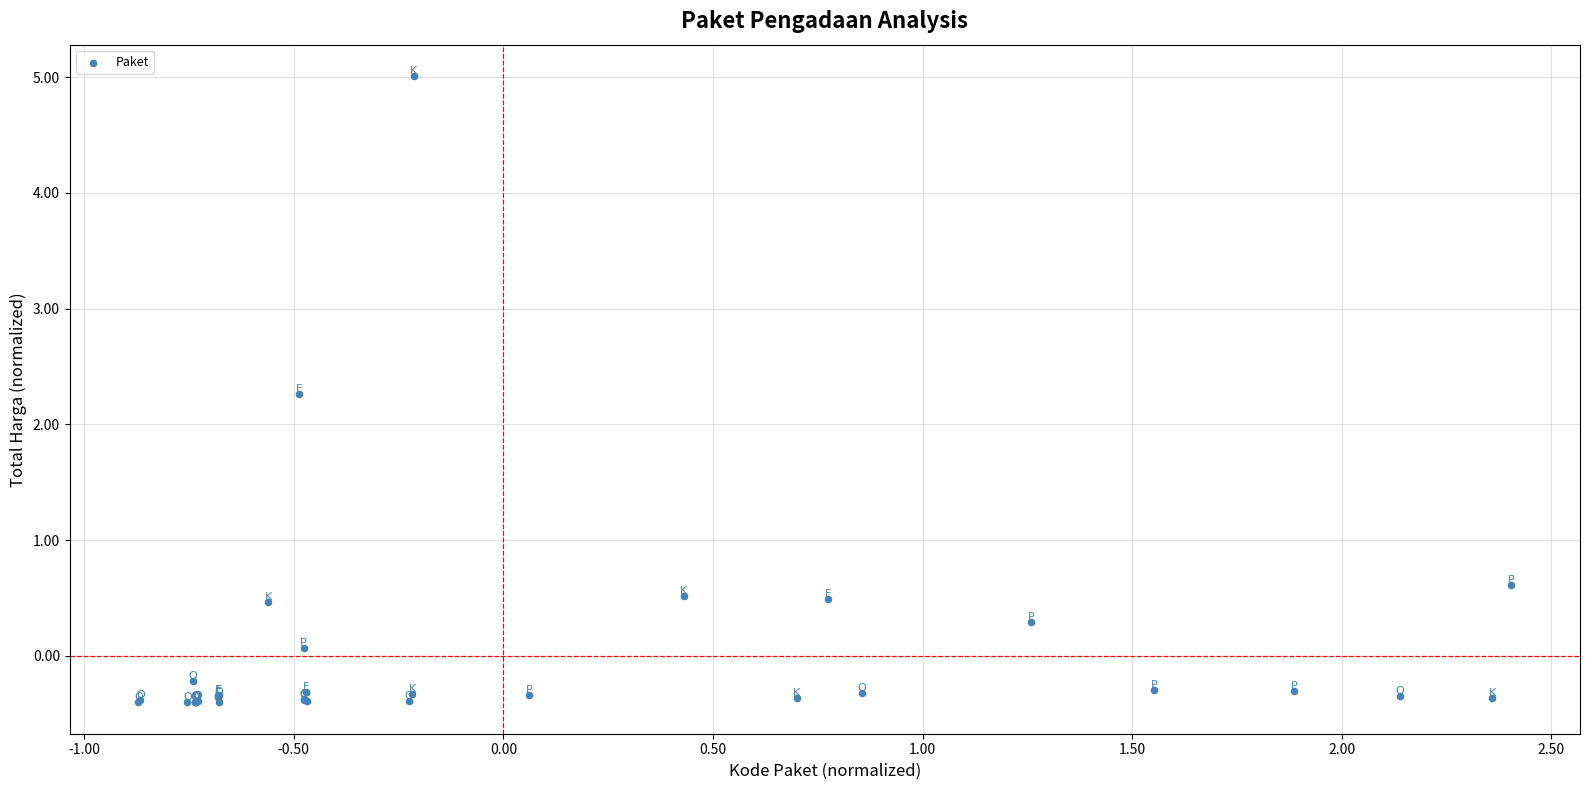

What Y value in the scatter plot is closest to 2?

2.3